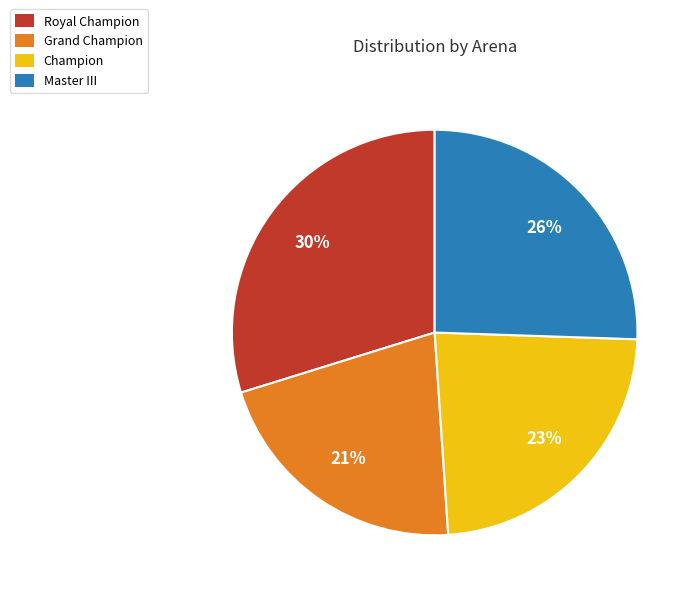

Do Champion and Master III together represent more than half of the pie?

No